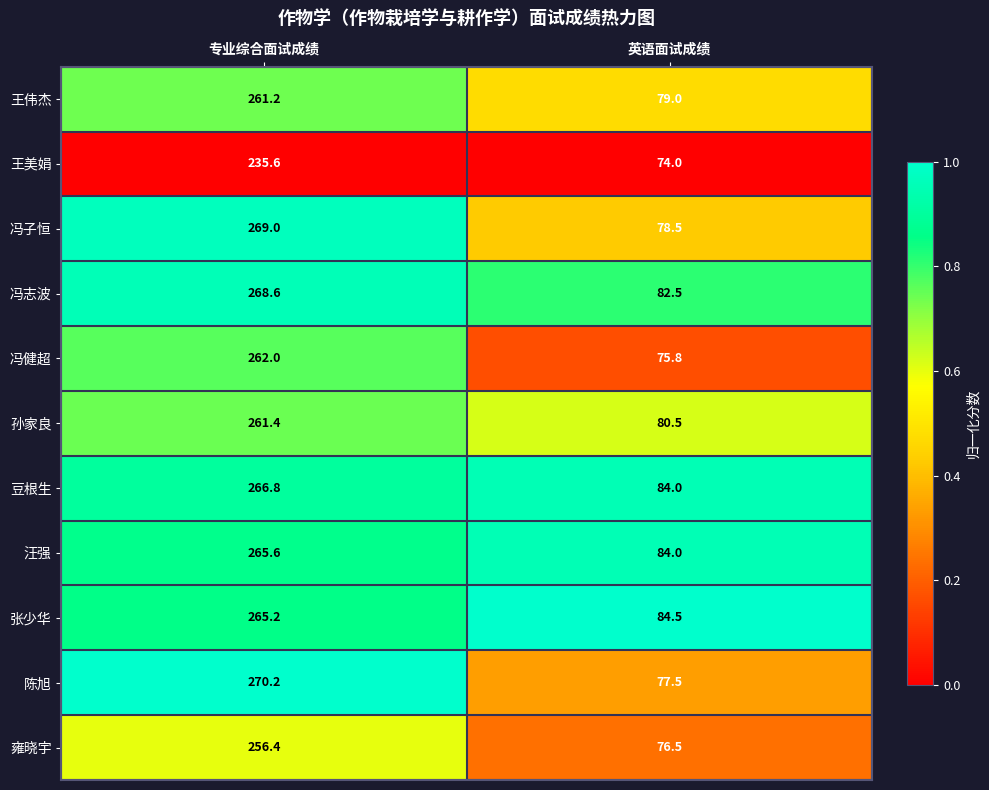

What is the sum of the 豆根生 values at 英语面试成绩 and 专业综合面试成绩?

350.8